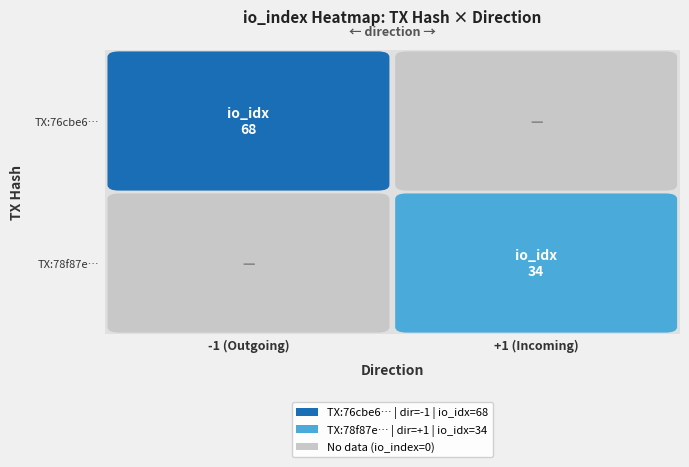

Is it true that 78f87e7ac61766bb13647ee688bb0d0b131131f equals 45.8 at io_index?

False